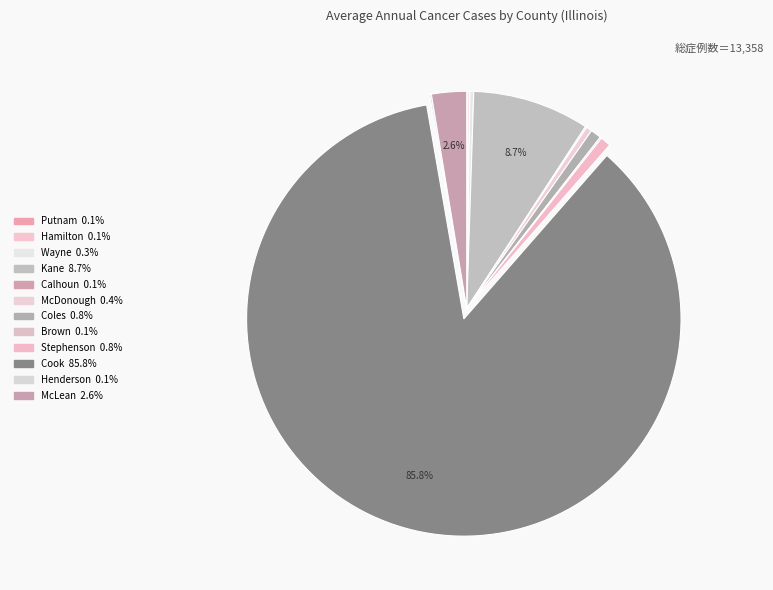

What percentage do Cook and Wayne together represent?

86.1%